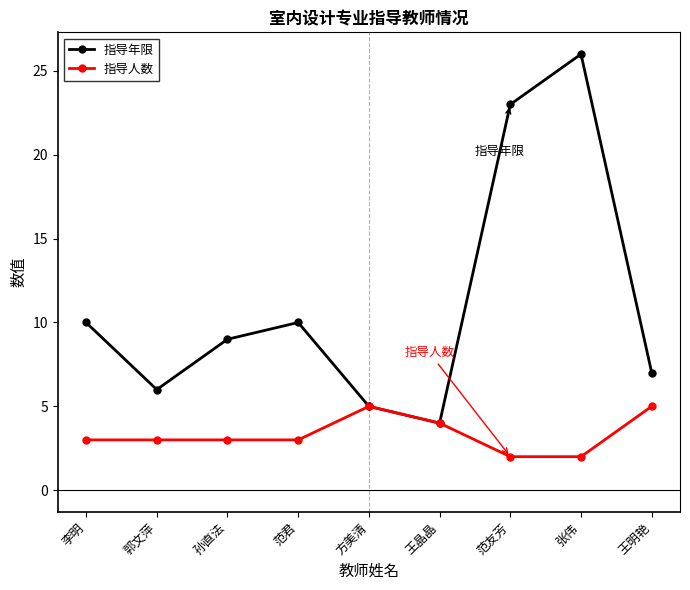

What is the label of the 5th point from the left?

方美清